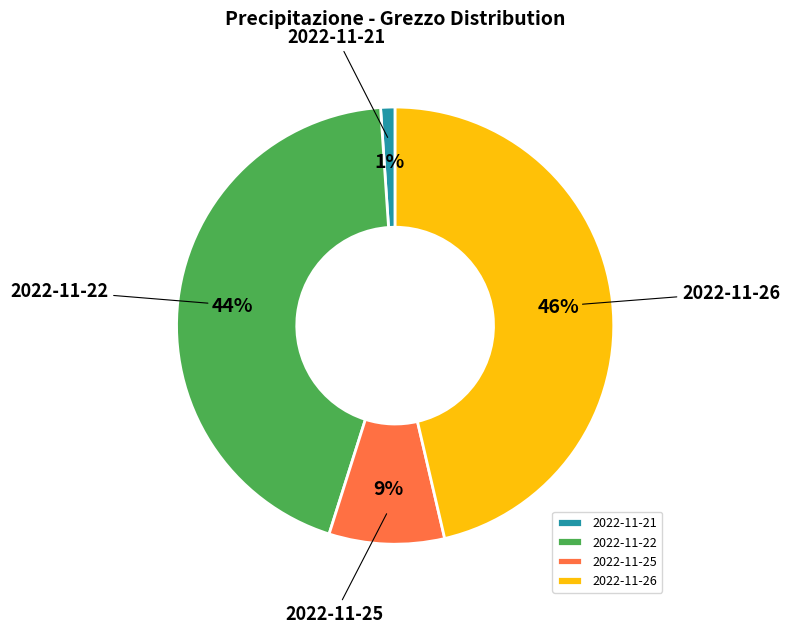

What is the smallest slice in the pie chart?

2022-11-21